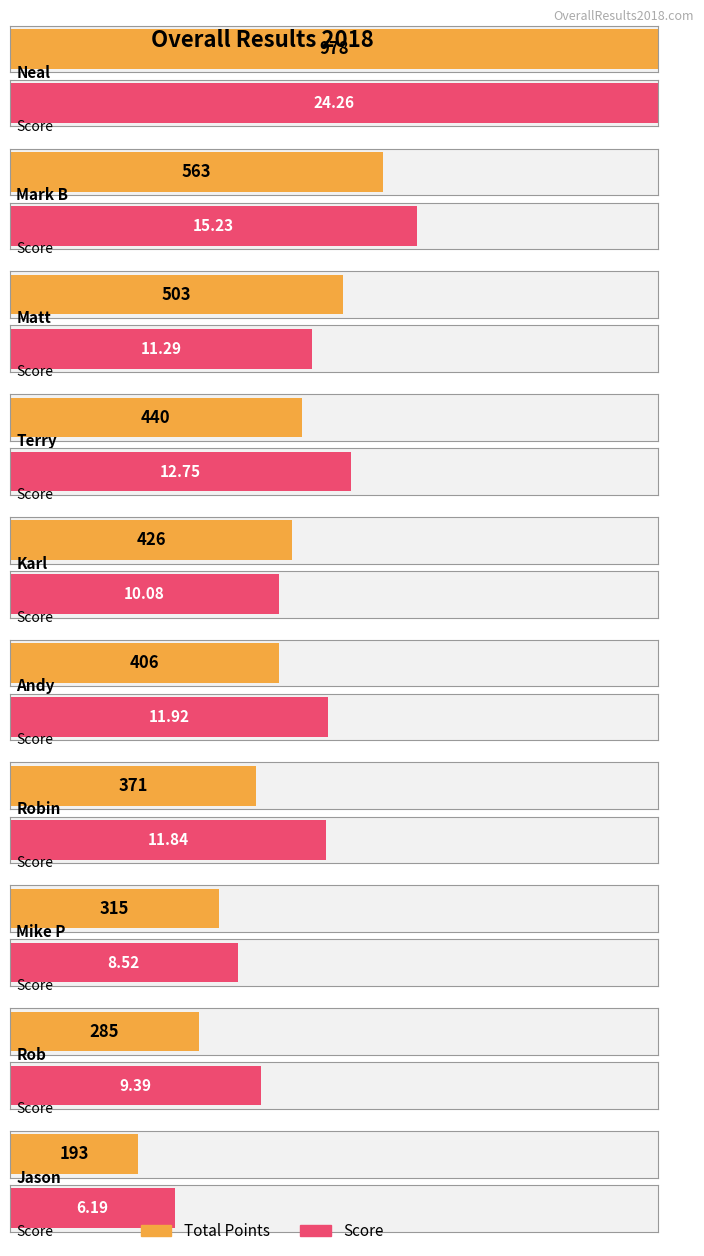

The value of Score at Karl is 17.0. True or false?

False